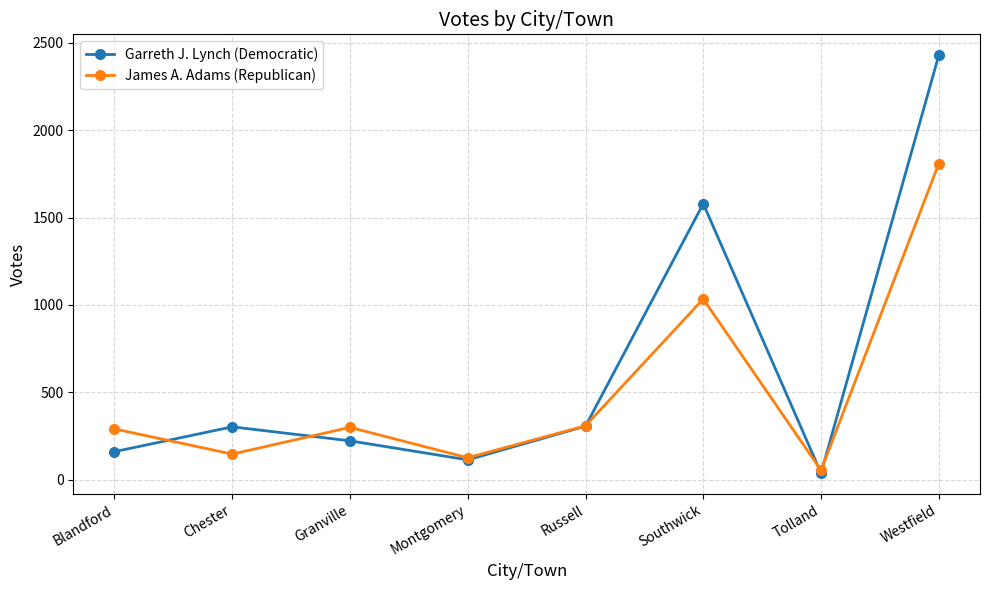

At Blandford, list the series in order from largest to smallest.

James A. Adams (Republican), Garreth J. Lynch (Democratic)